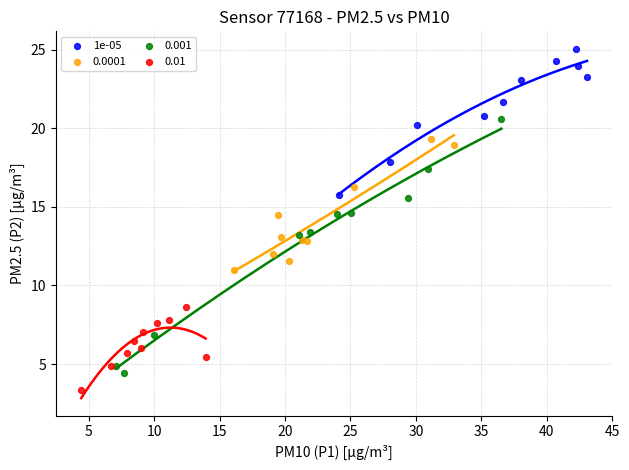

Which series reaches the maximum Y coordinate?

1e-05